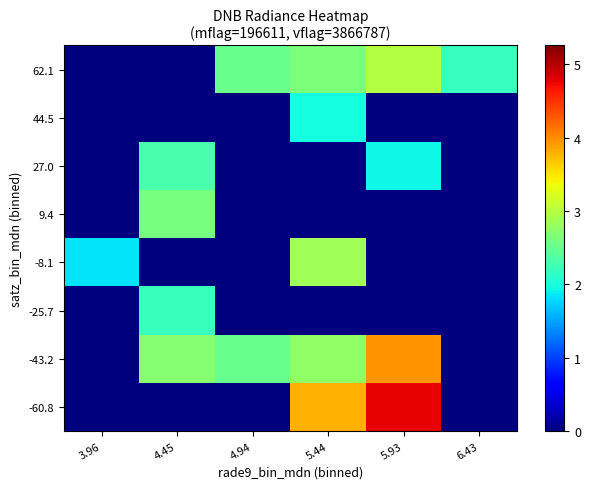

Count the number of categories in the chart.

6